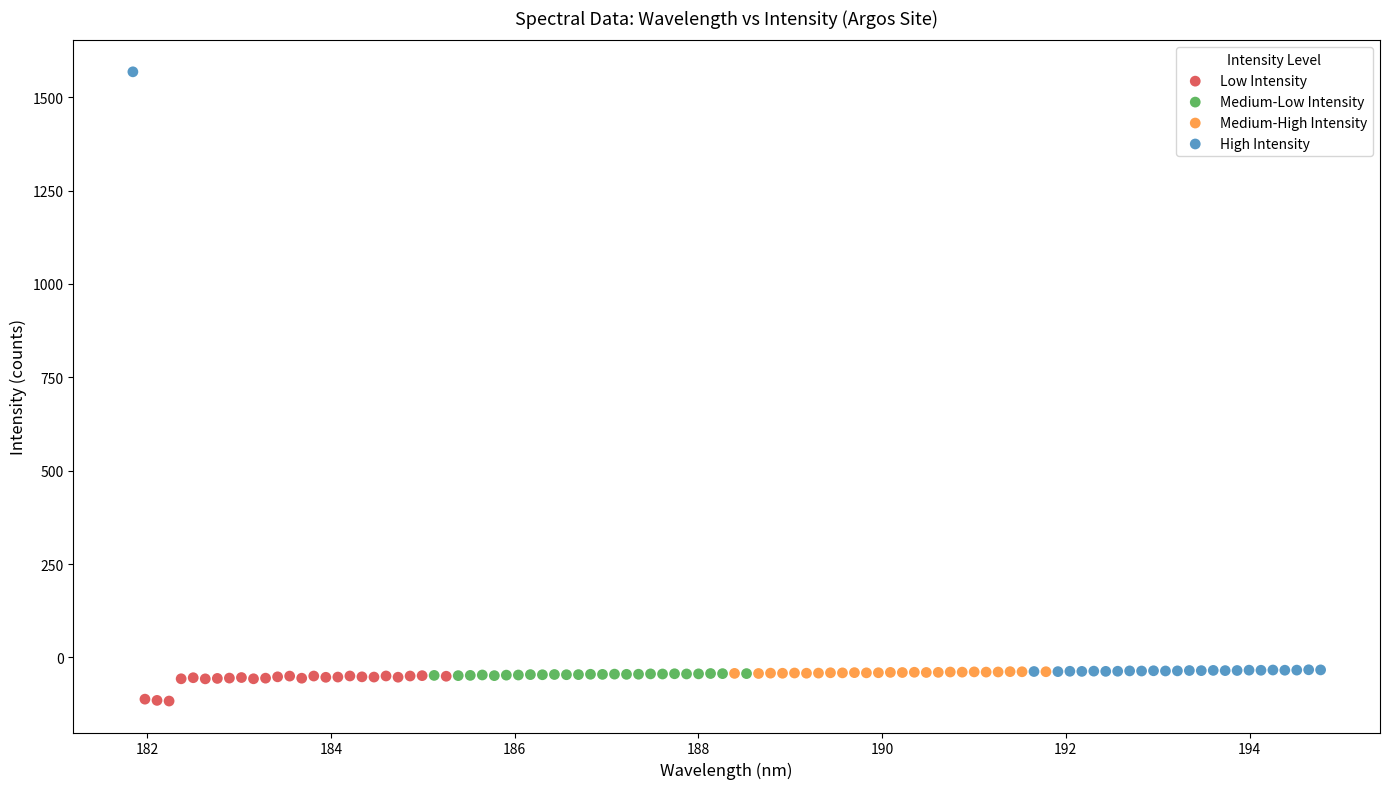

Which series has the widest spread of Y values?

High Intensity